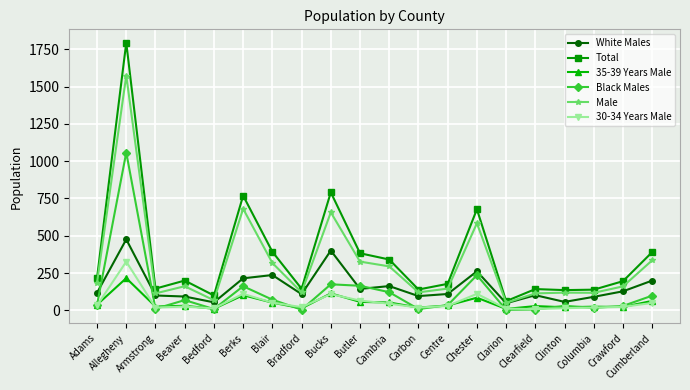

True or false: Total and Black Males intersect in this chart.

False